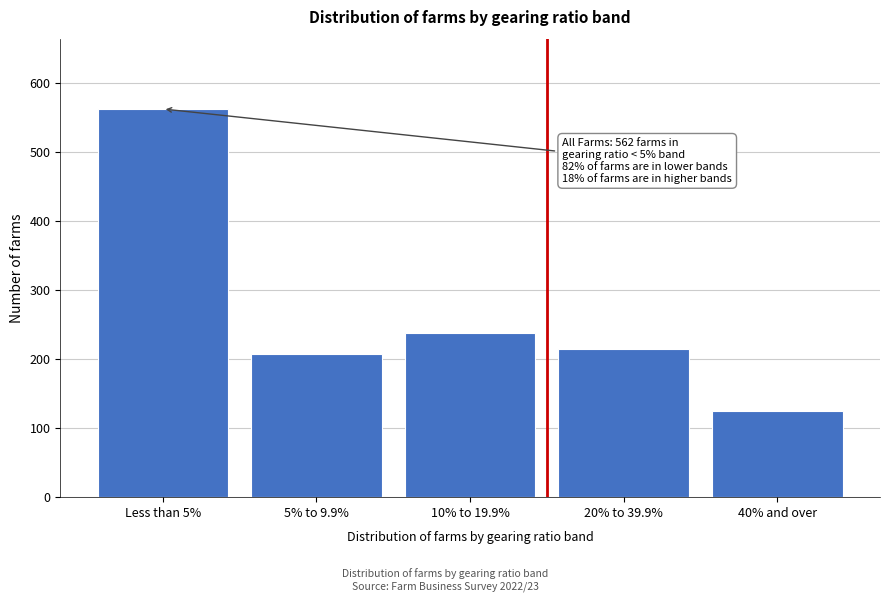

Reading left to right, what are all the values shown in this chart?

562	207	237	214	124